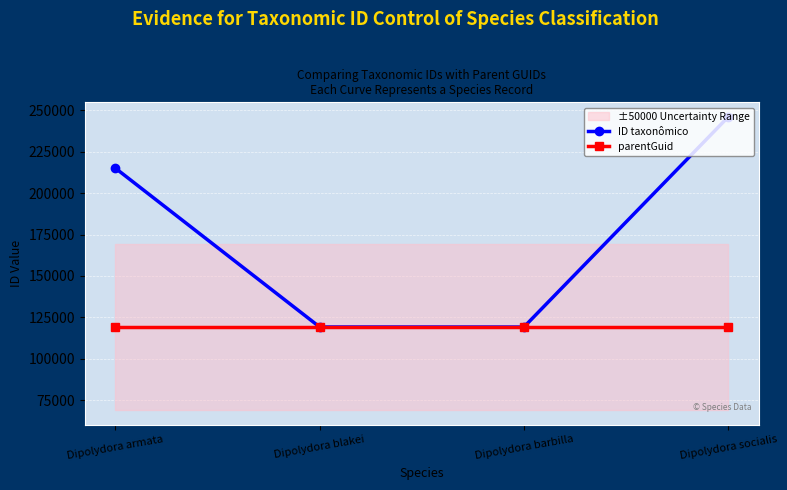

What is the average value of the parentGuid series?

119250